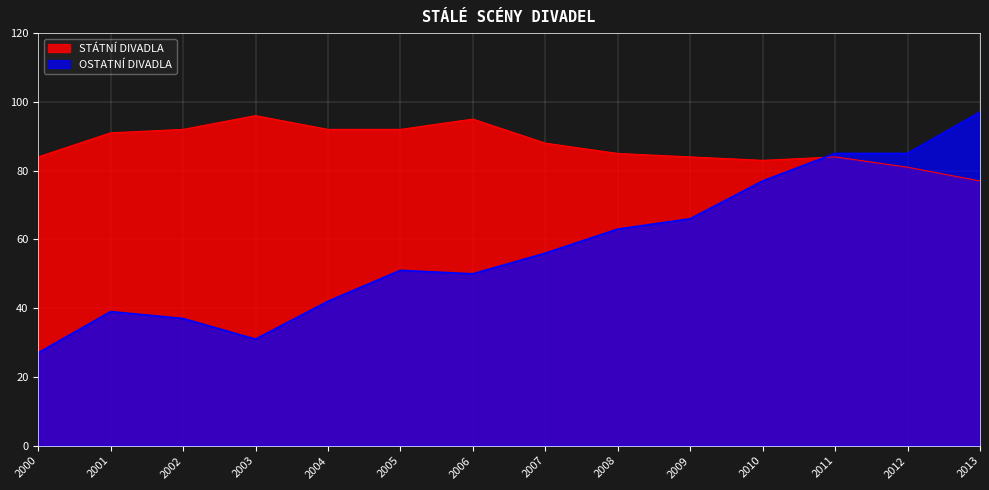

Does the chart display data point markers on the line(s)?

No